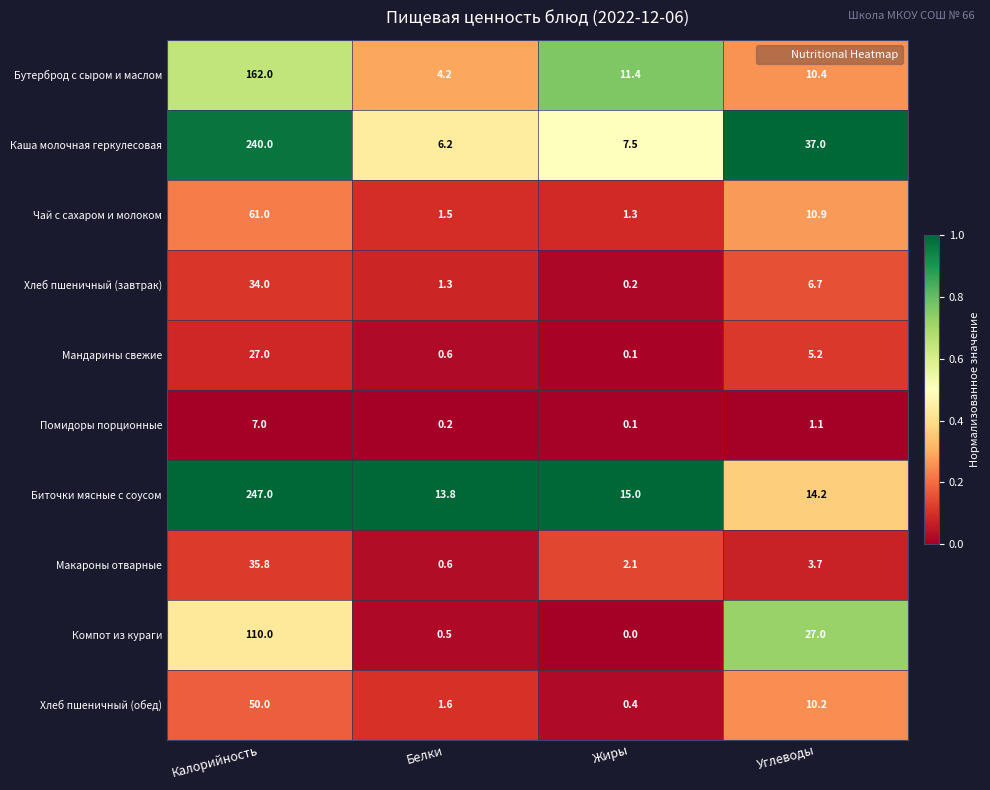

How many data points does each series have?

4